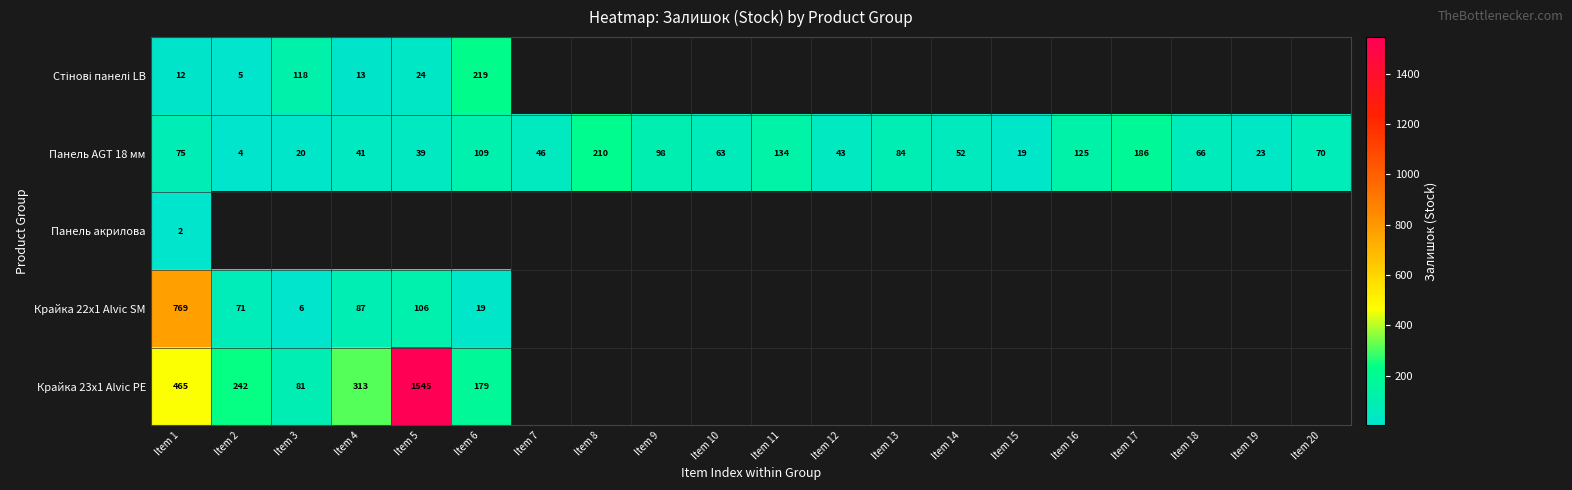

Is it true that Панель AGT 18 мм equals 75 at Item 1?

True